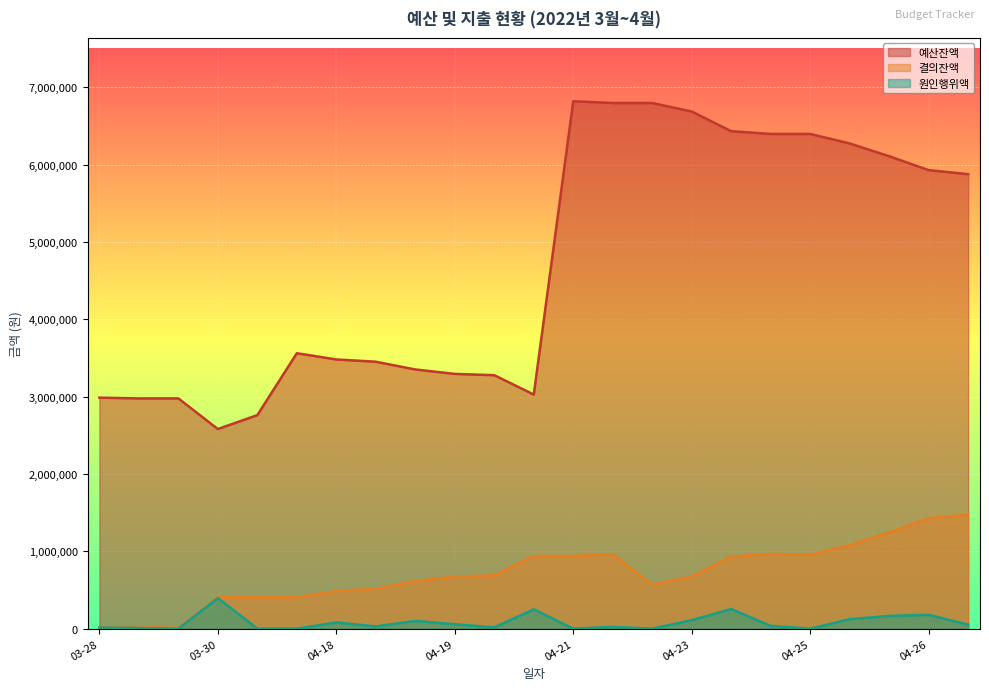

True or false: 예산잔액 and 결의잔액 intersect in this chart.

False